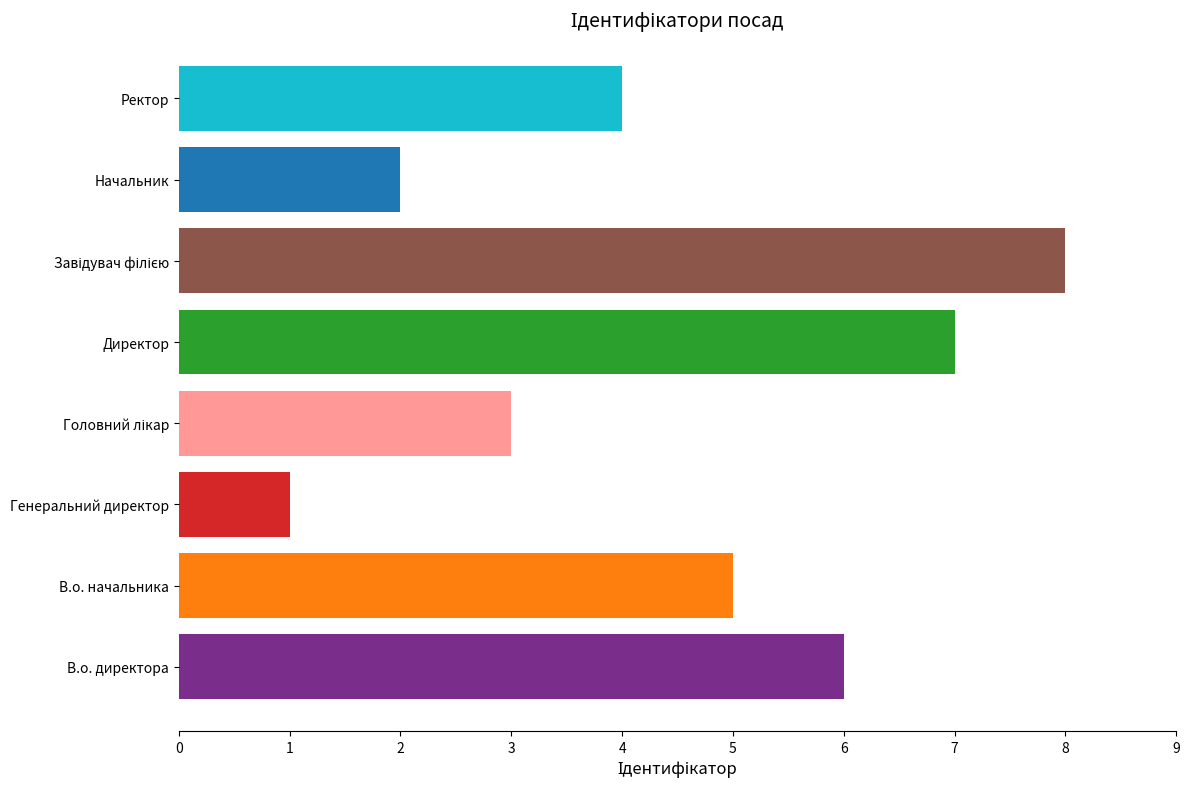

Between Директор and Генеральний директор, which is larger?

Директор